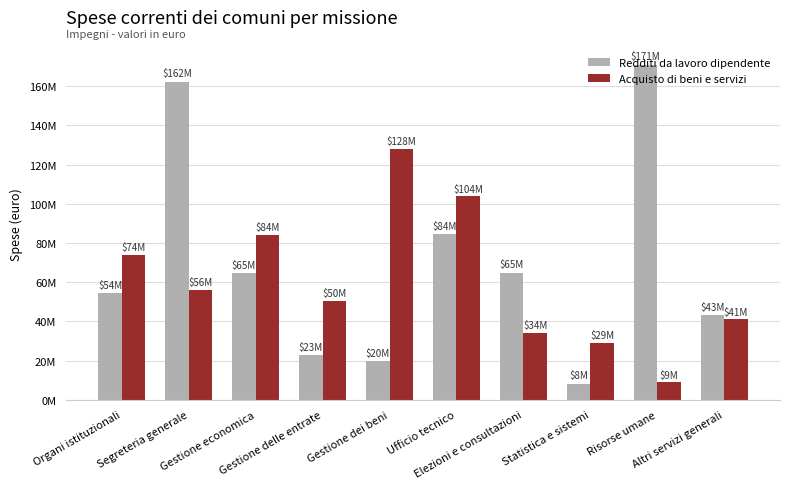

List the labels in order of Redditi da lavoro dipendente value, largest first.

Risorse umane, Segreteria generale, Ufficio tecnico, Elezioni e consultazioni, Gestione economica, Organi istituzionali, Altri servizi generali, Gestione delle entrate, Gestione dei beni, Statistica e sistemi